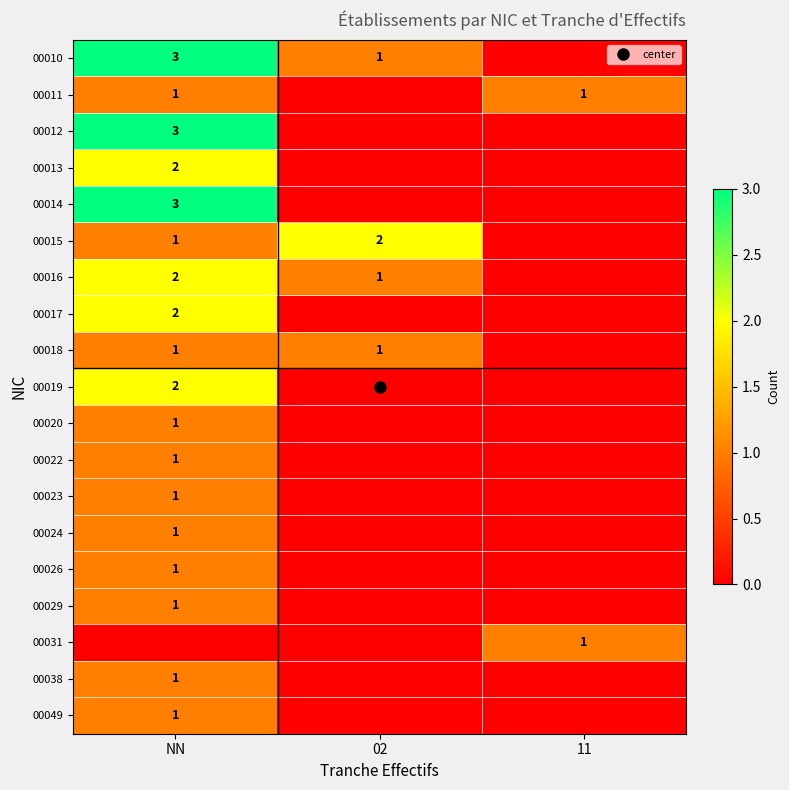

Which series has the largest total across all categories?

00010